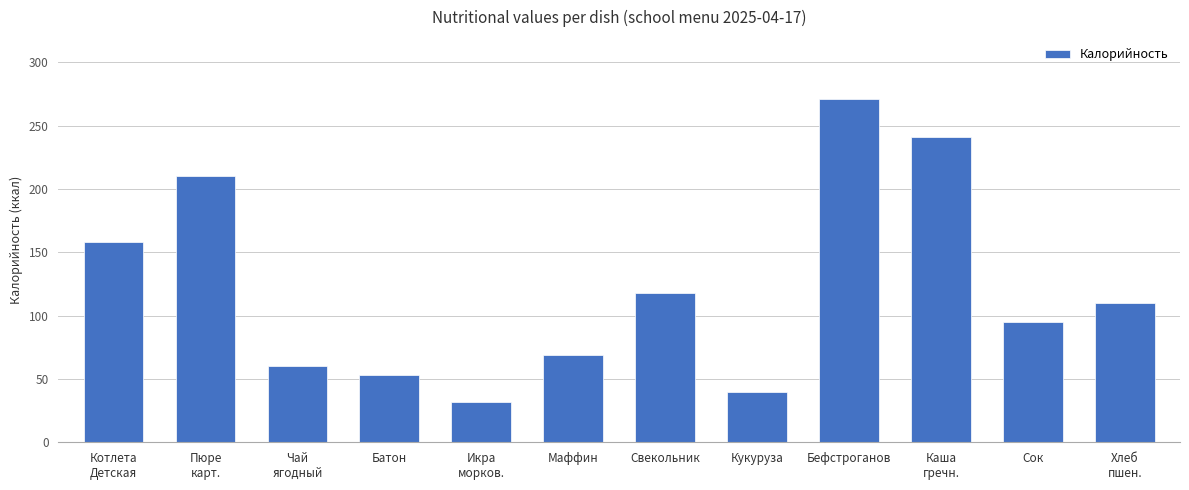

What is the difference between the values at Батон and Кукуруза?

13